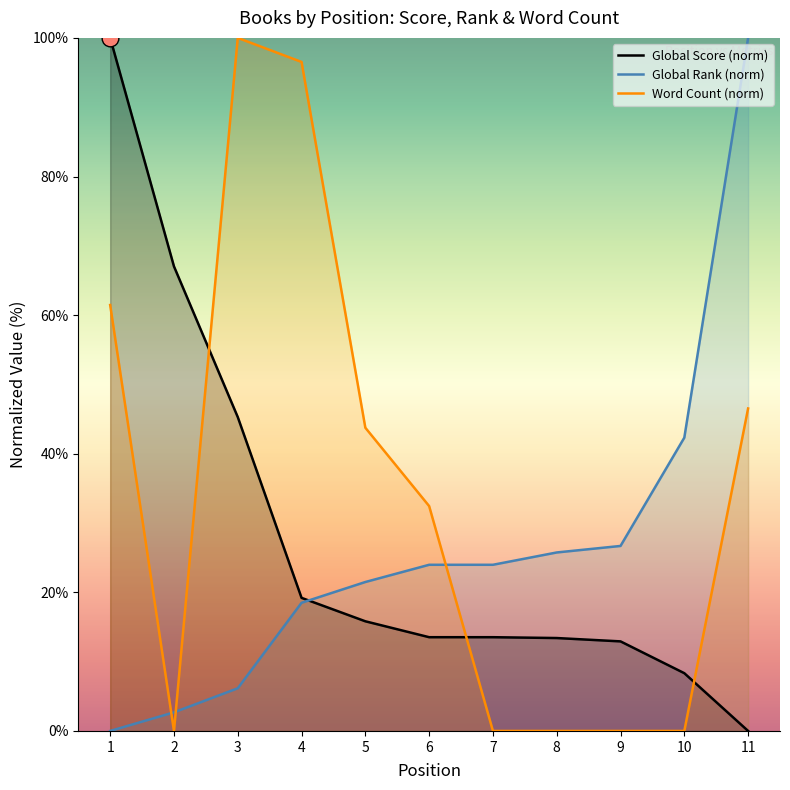

How many lines are shown in the chart?

3